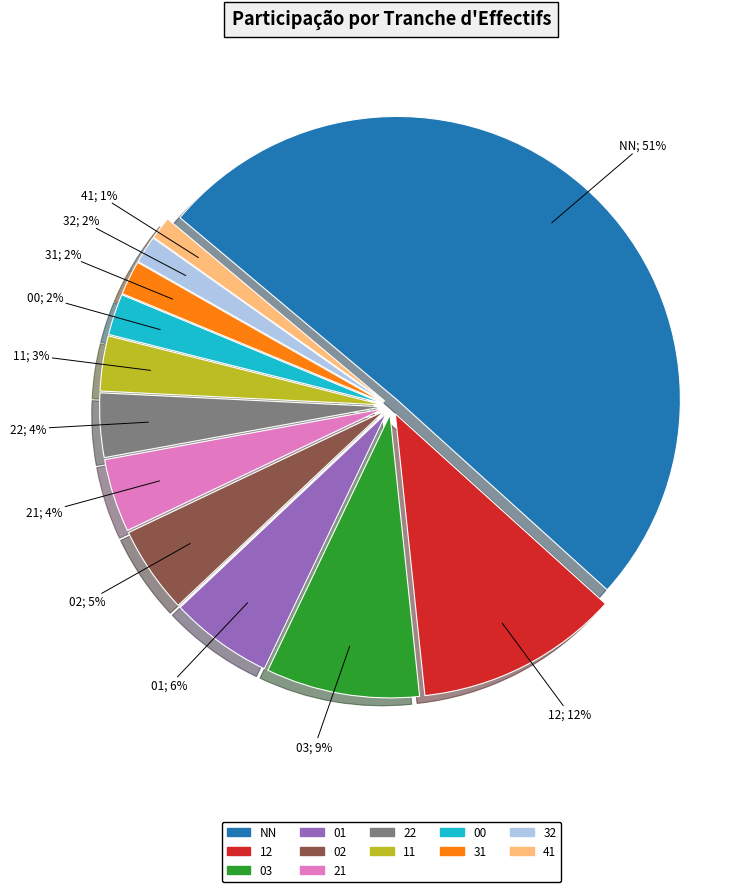

Which slice represents more than half of the pie?

NN